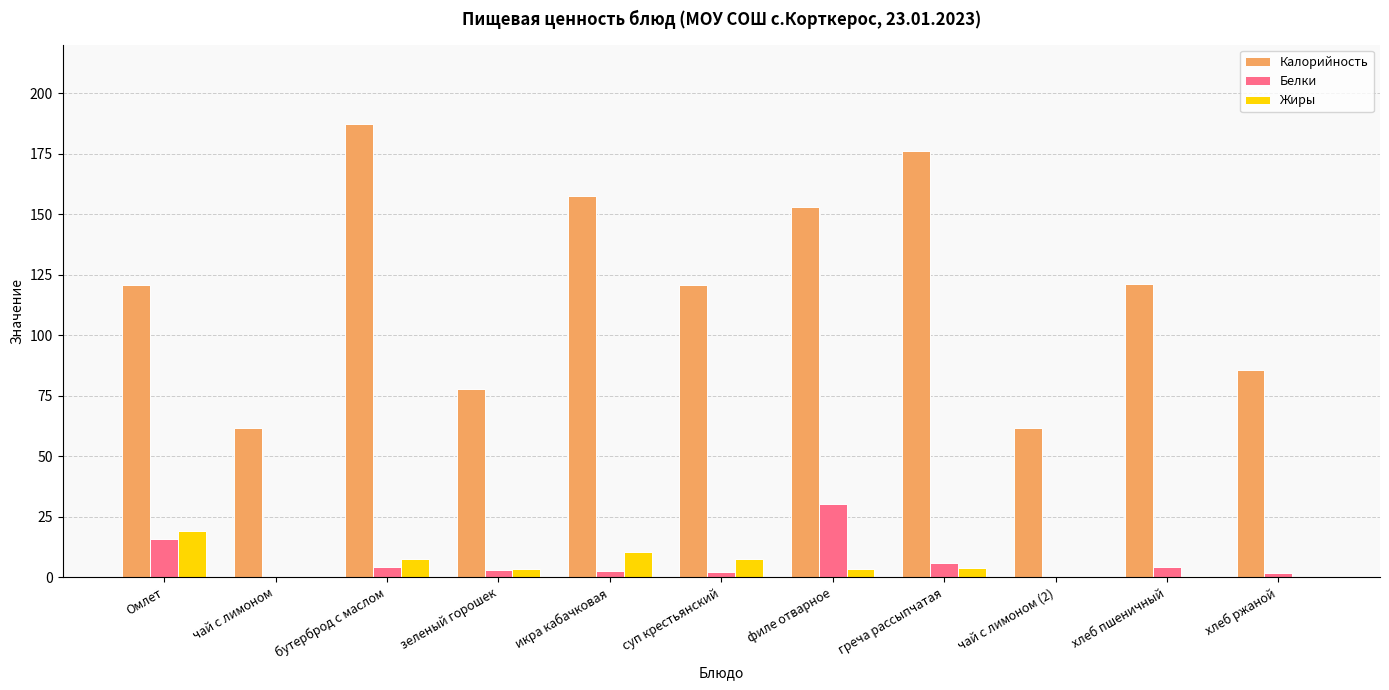

What is the spread (max minus min) of values at хлеб пшеничный?

120.5